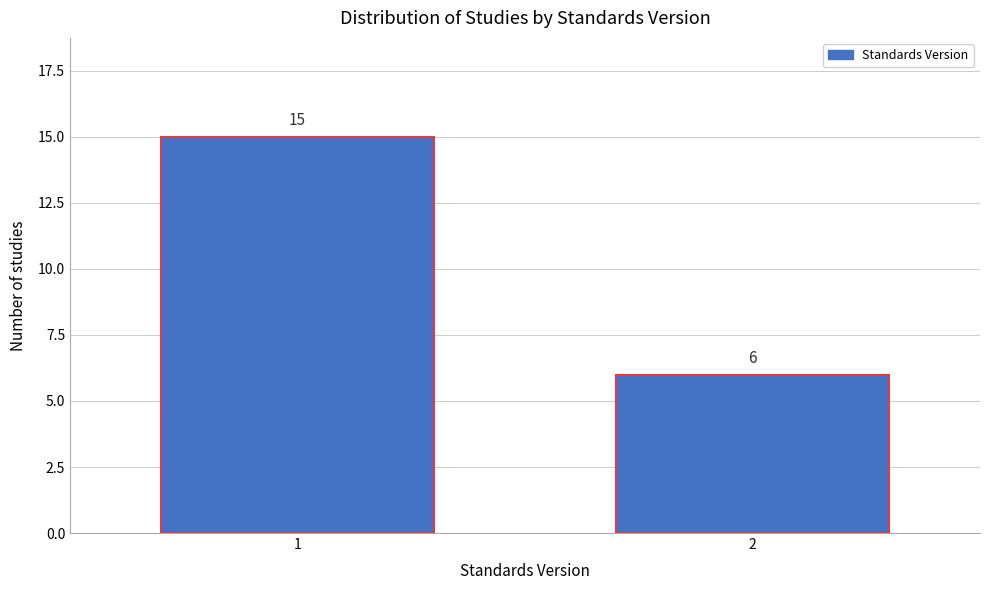

Reading left to right, what are all the values shown in this chart?

15	6